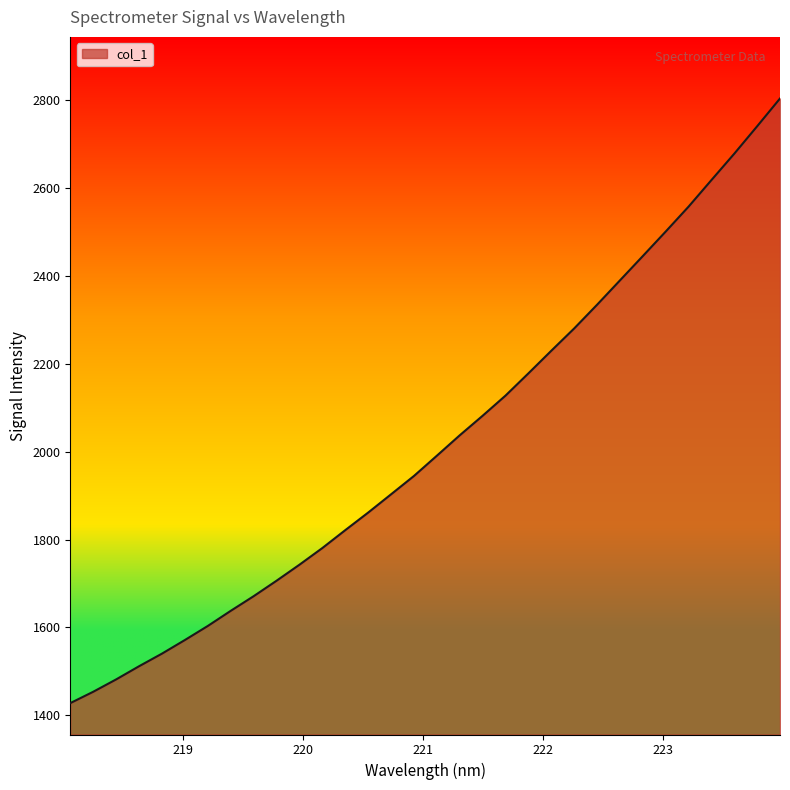

What is the minimum value shown in the chart?

1427.9